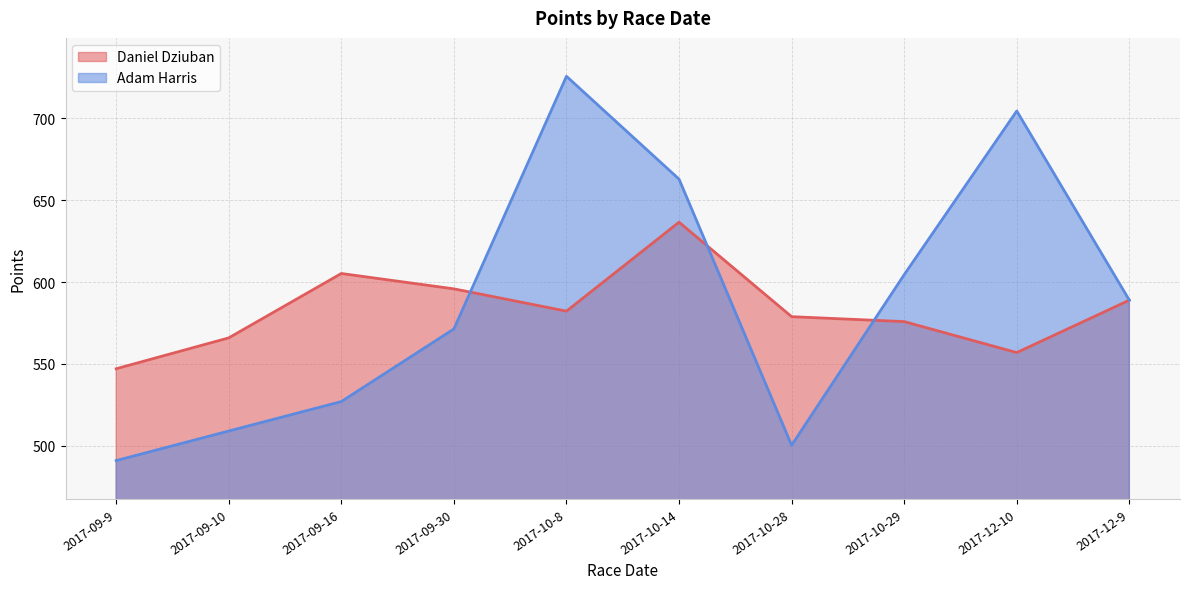

Rank the categories by Daniel Dziuban value from highest to lowest.

2017-10-14, 2017-09-16, 2017-09-30, 2017-12-9, 2017-10-8, 2017-10-28, 2017-10-29, 2017-09-10, 2017-12-10, 2017-09-9